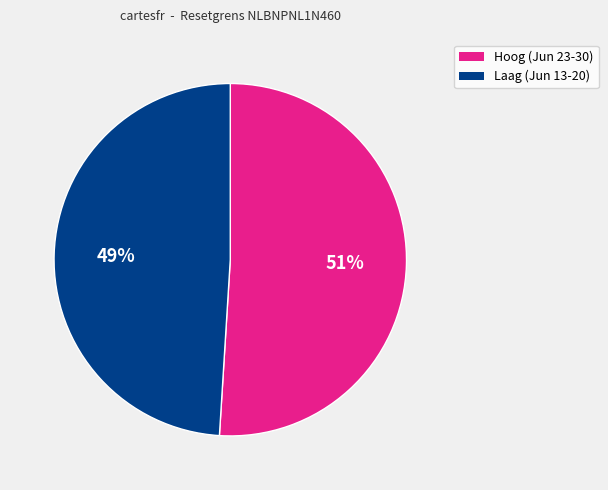

Is there a majority slice in this chart?

Yes